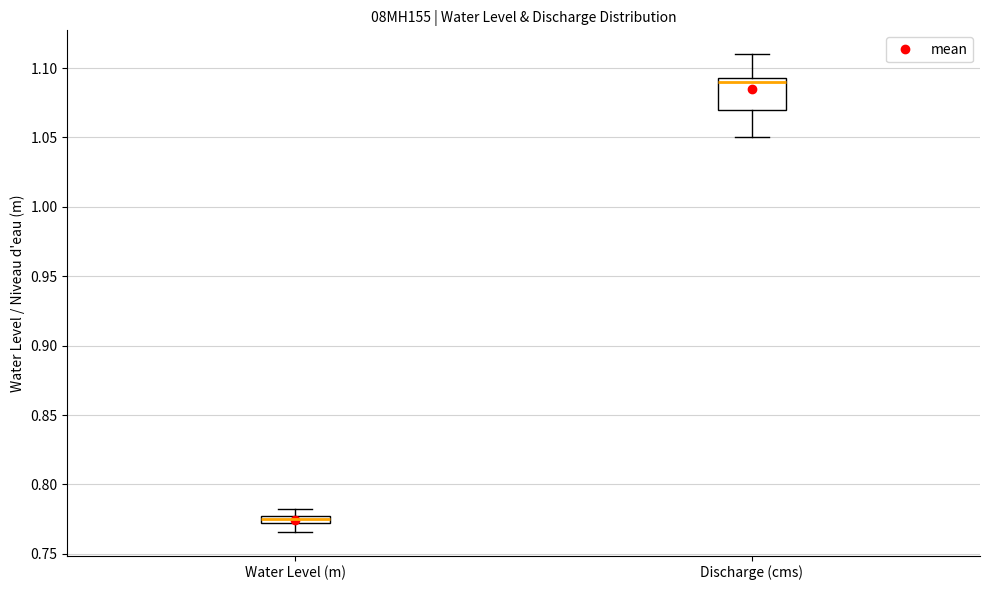

Comparing the boxes themselves (not the whiskers), which one is the tallest?

Discharge (cms)